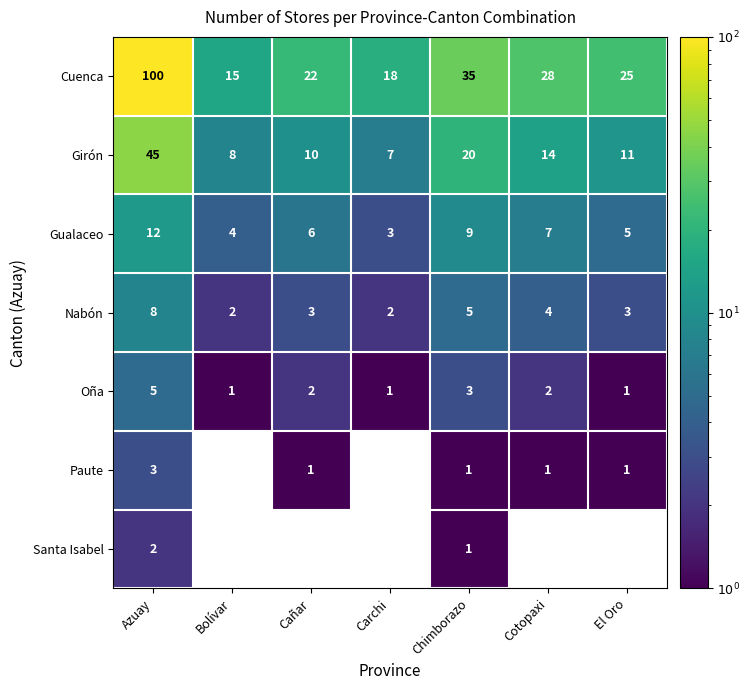

Rank the series at Cotopaxi from lowest to highest value.

Santa Isabel, Paute, Oña, Nabón, Gualaceo, Girón, Cuenca